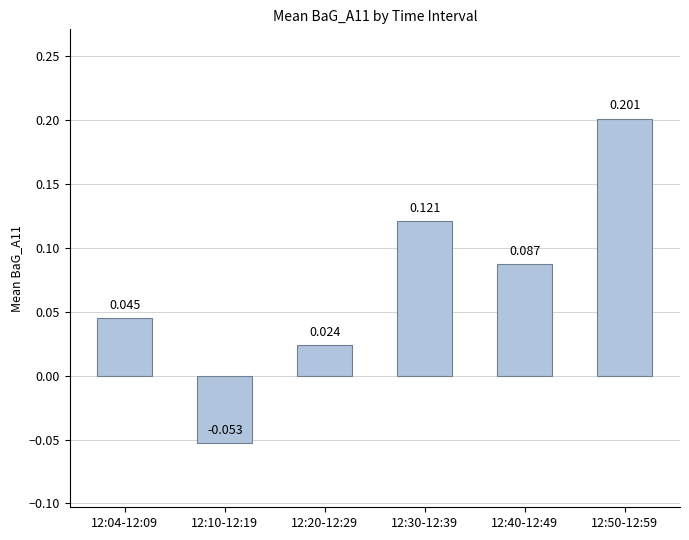

How many distinct data groups are displayed?

1